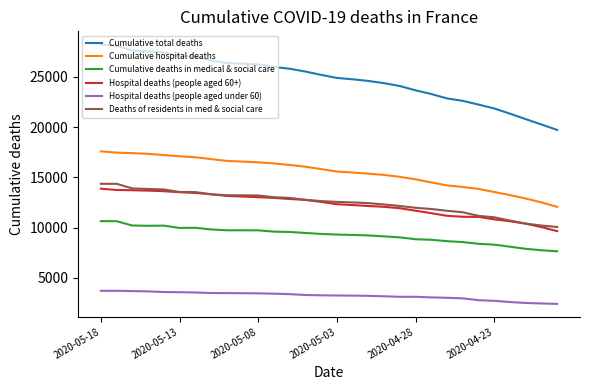

What is the minimum value for Cumulative deaths in medical & social care?

7649